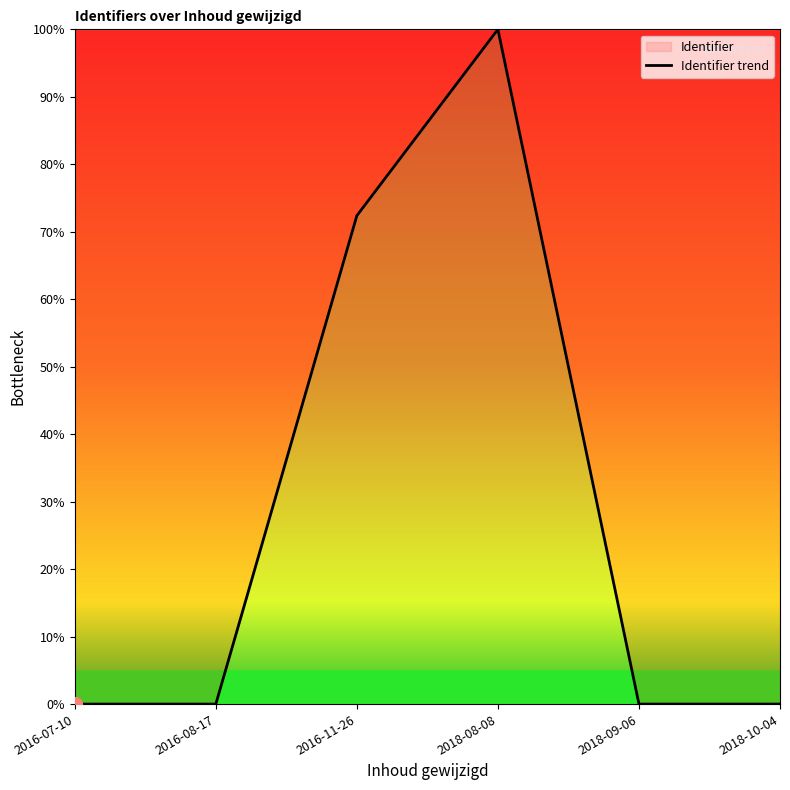

How many categories are shown in the chart?

6